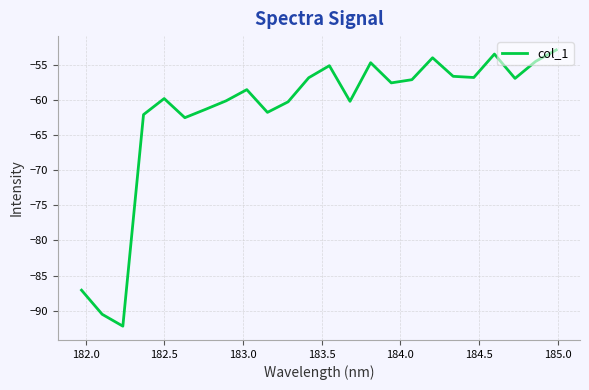

What is the maximum value shown in the chart?

-52.9